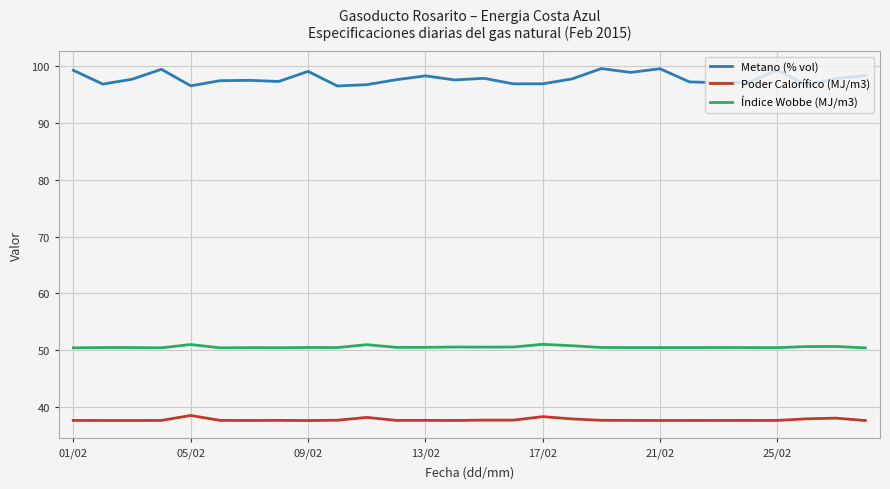

What is the lowest value of the Poder Calorífico (MJ/m3) series?

37.6